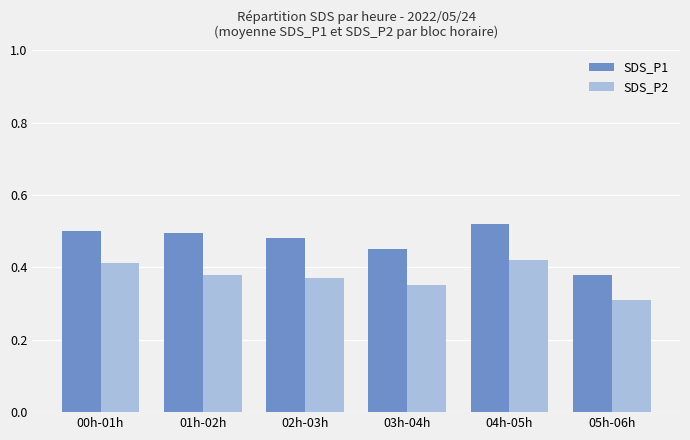

Which category has the highest value across all series?

04h-05h